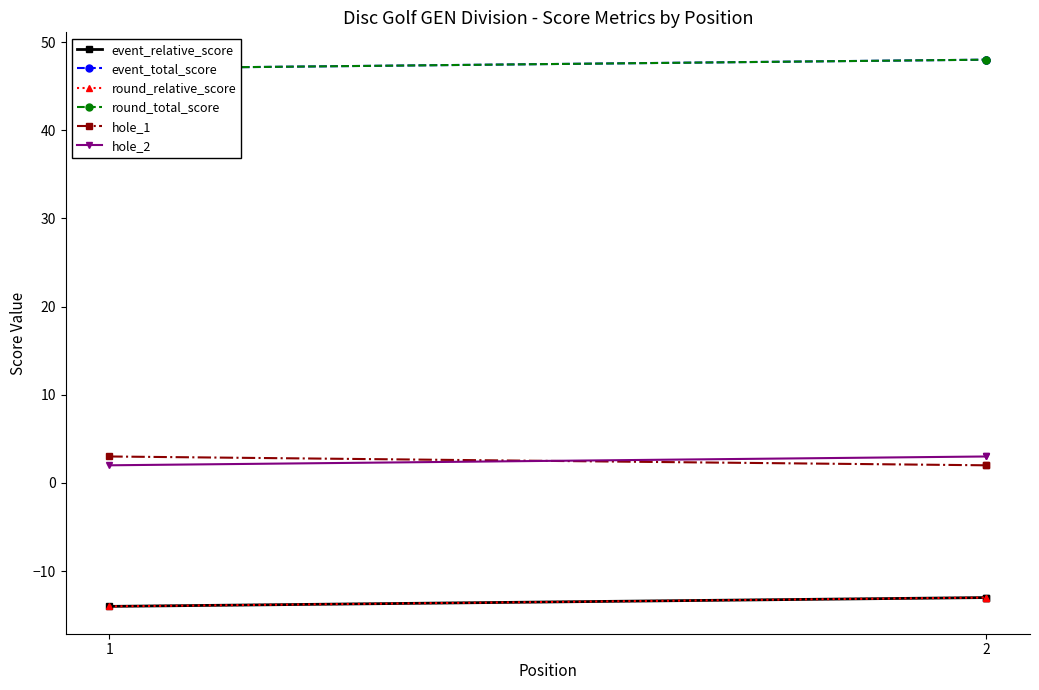

How many series are shown in this chart?

6